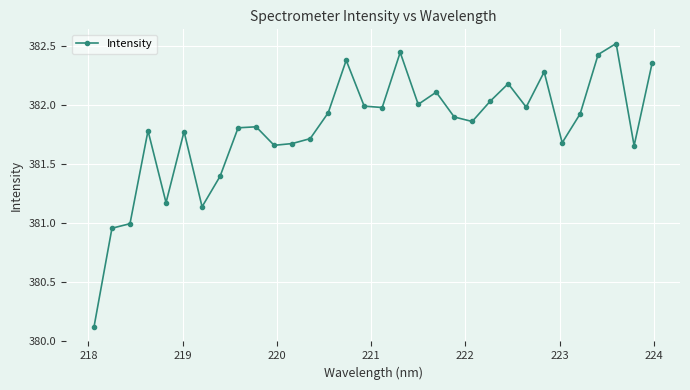

What is the difference between the second highest and second lowest values?

1.5